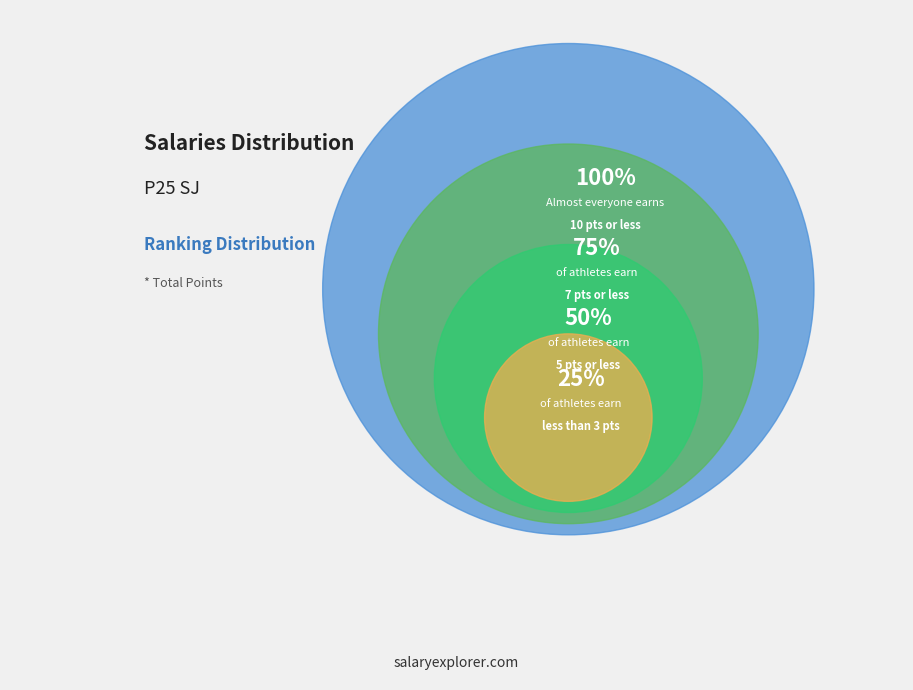

How much of the chart is everything except 7?

87.3%